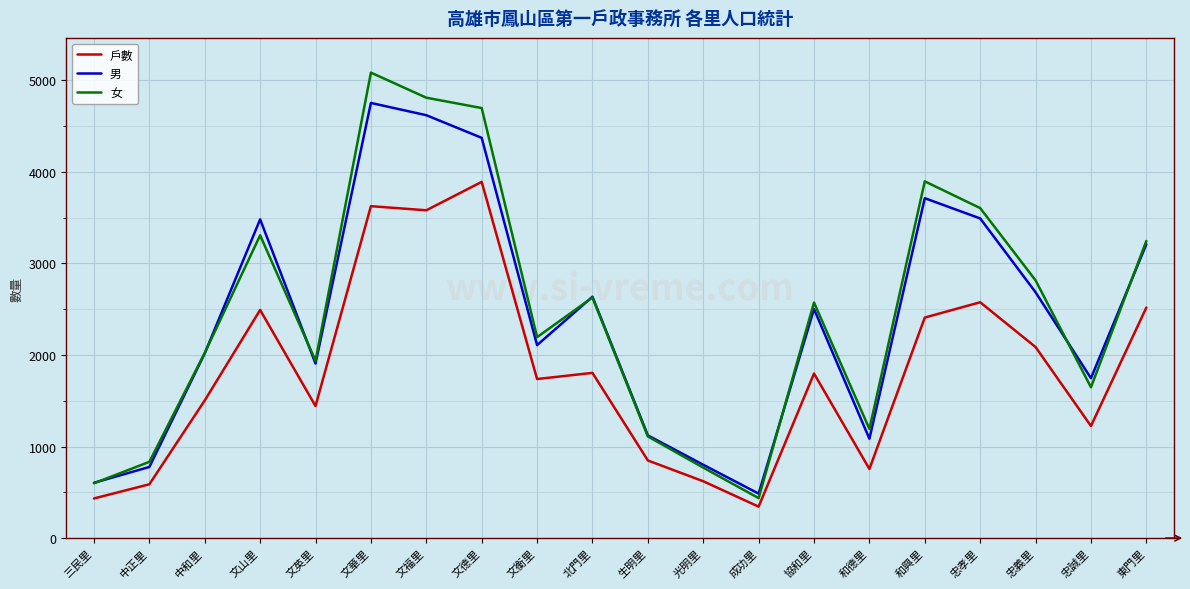

What is the difference between the highest and lowest values at 文山里?

989